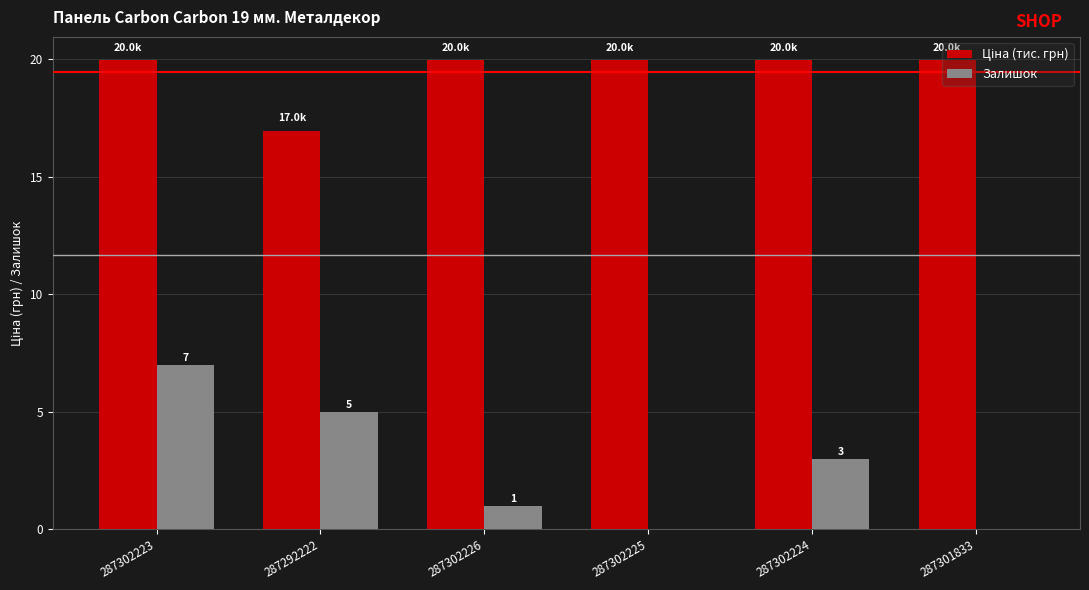

At which category is the sum across all series the highest?

287302223